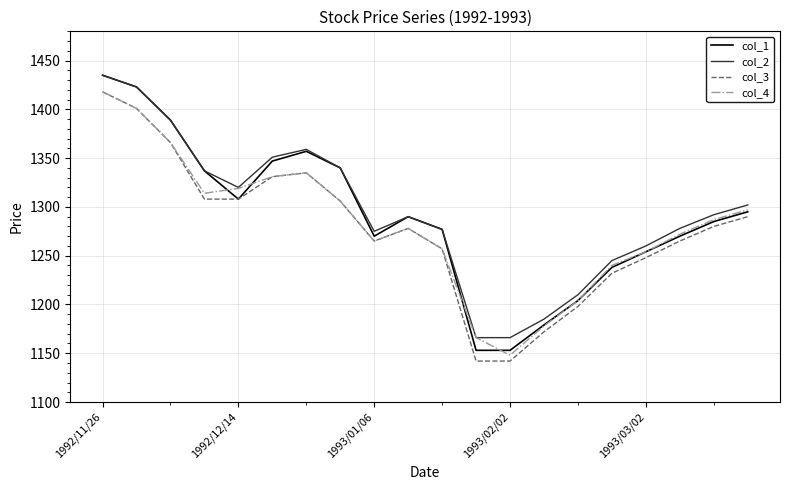

True or false: col_2 and col_3 cross at least once.

False